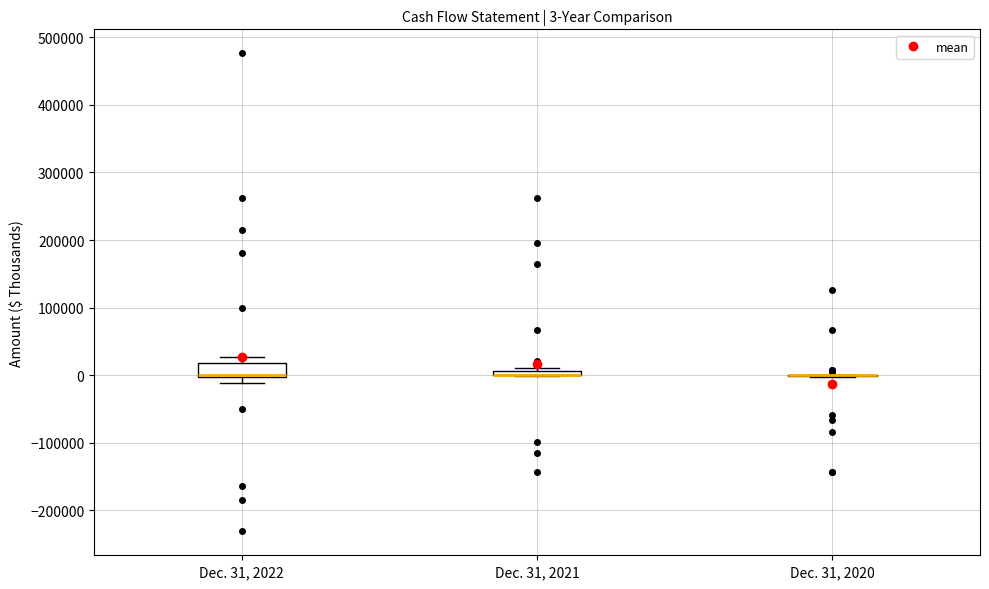

Comparing the boxes themselves (not the whiskers), which one is the tallest?

Dec. 31, 2022